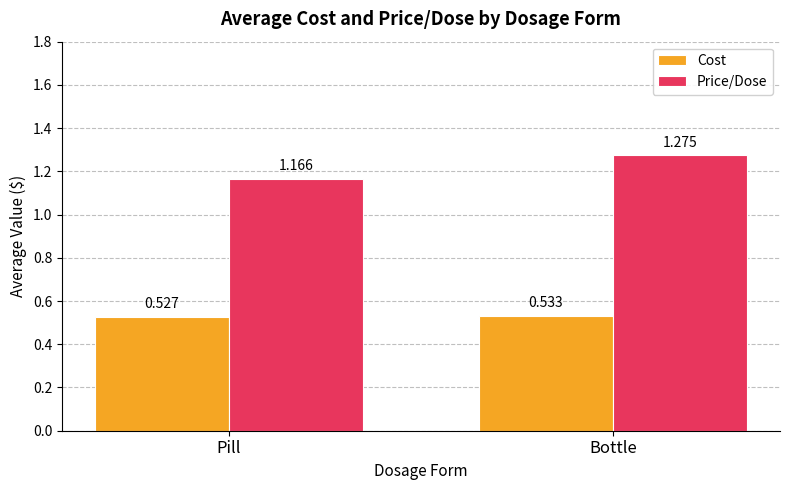

At which category is the sum across all series the highest?

Bottle